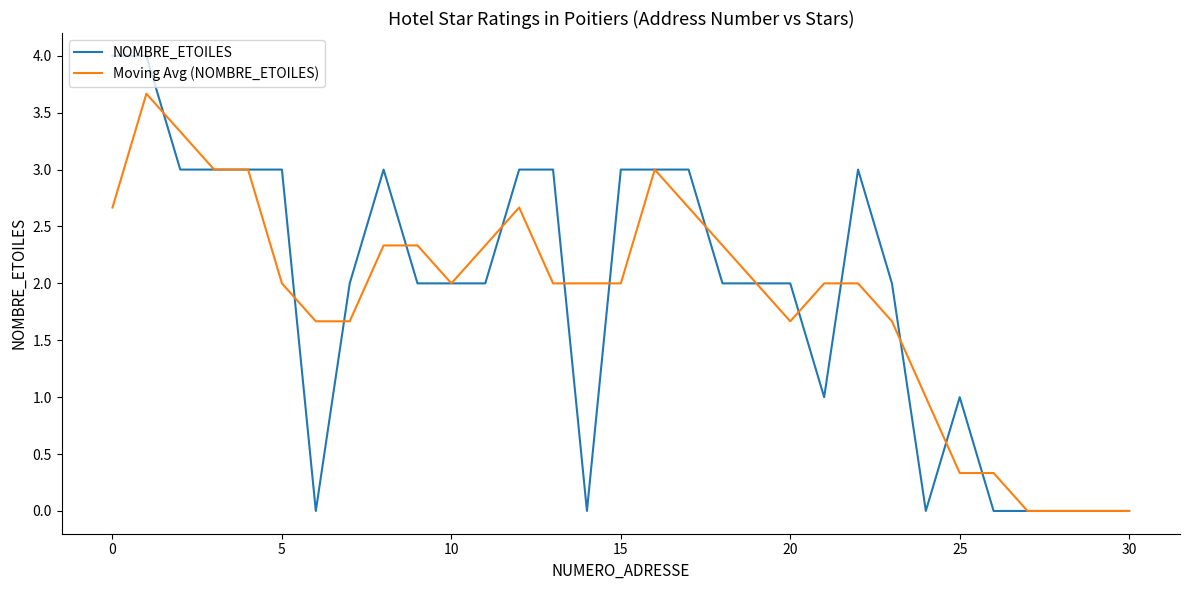

List the series in order of their peak value, highest first.

NOMBRE_ETOILES, Moving Avg (NOMBRE_ETOILES)